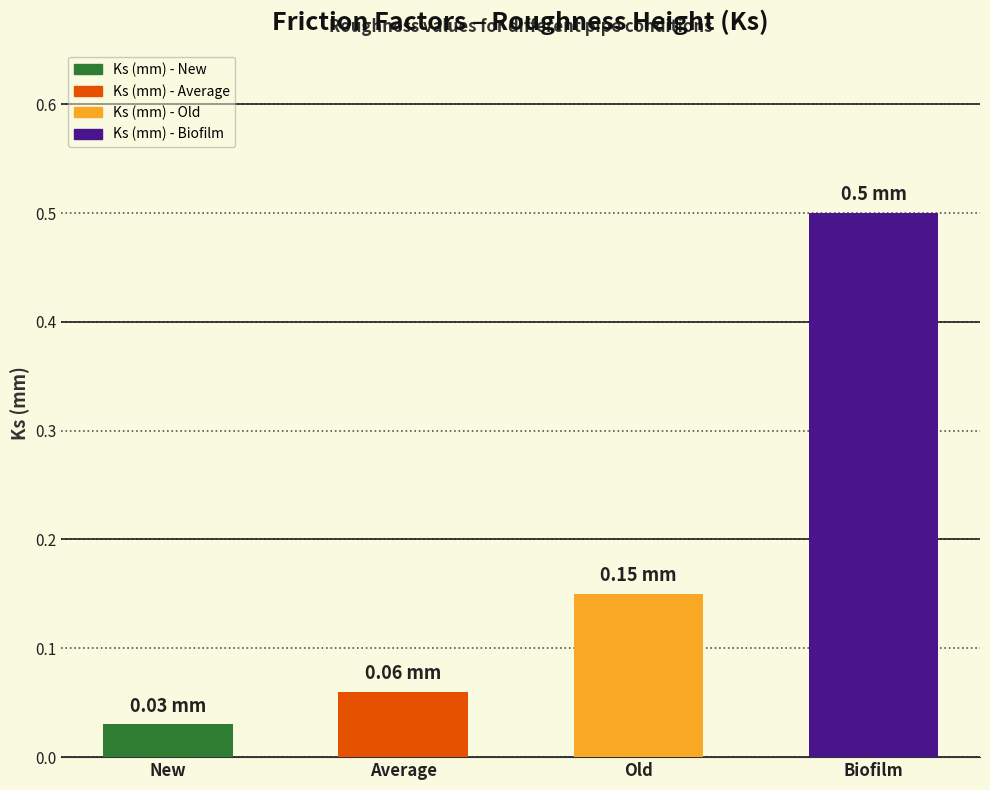

At which category does the chart reach its peak across all series?

Biofilm